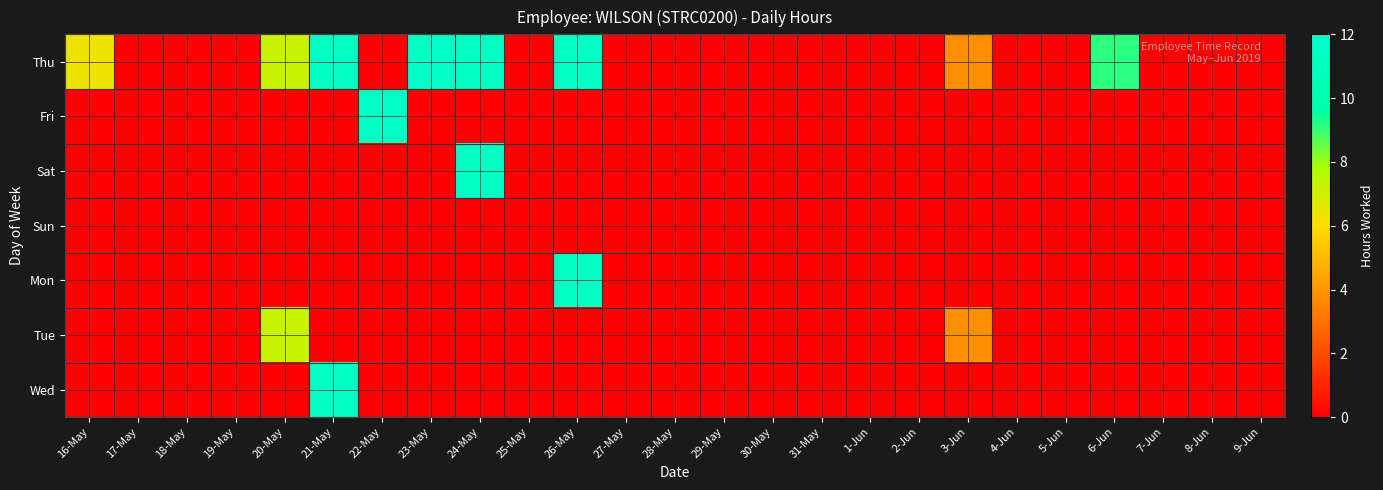

How many categories are shown in the chart?

25